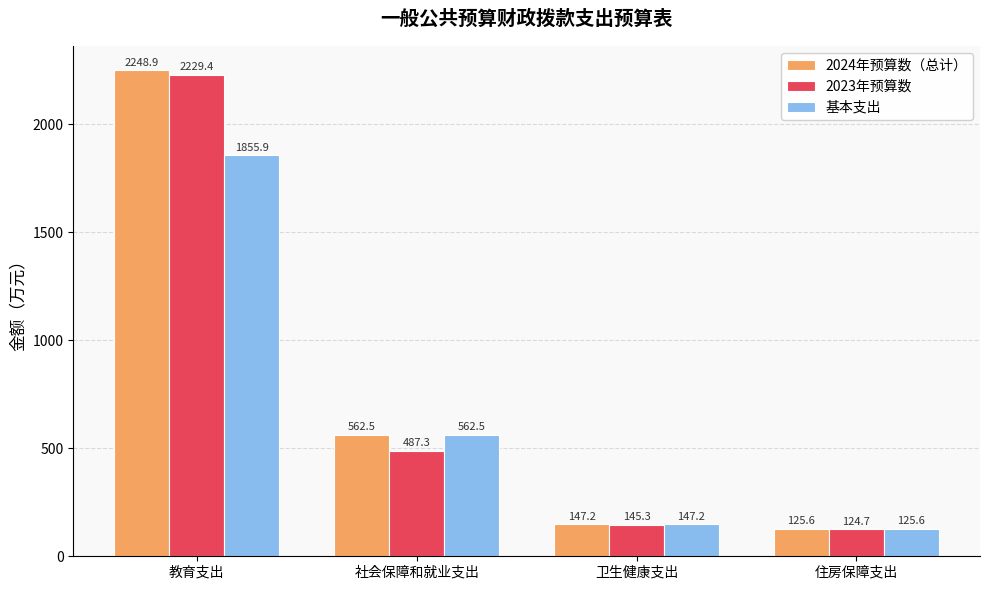

Which series has the largest range (max minus min)?

2024年预算数（总计）